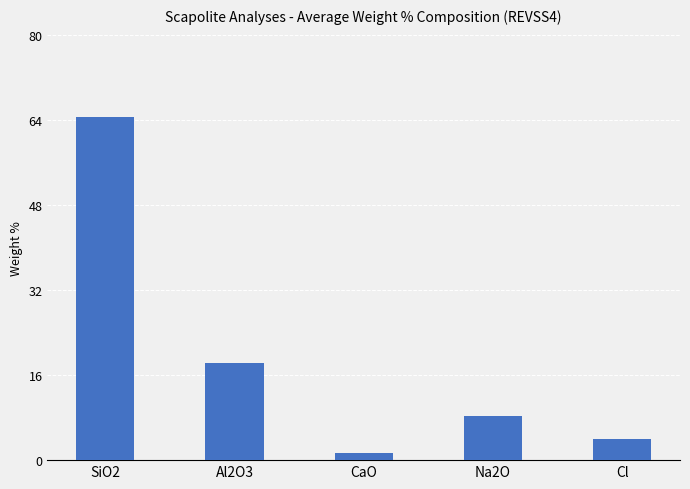

Count the number of values greater than 8.

3